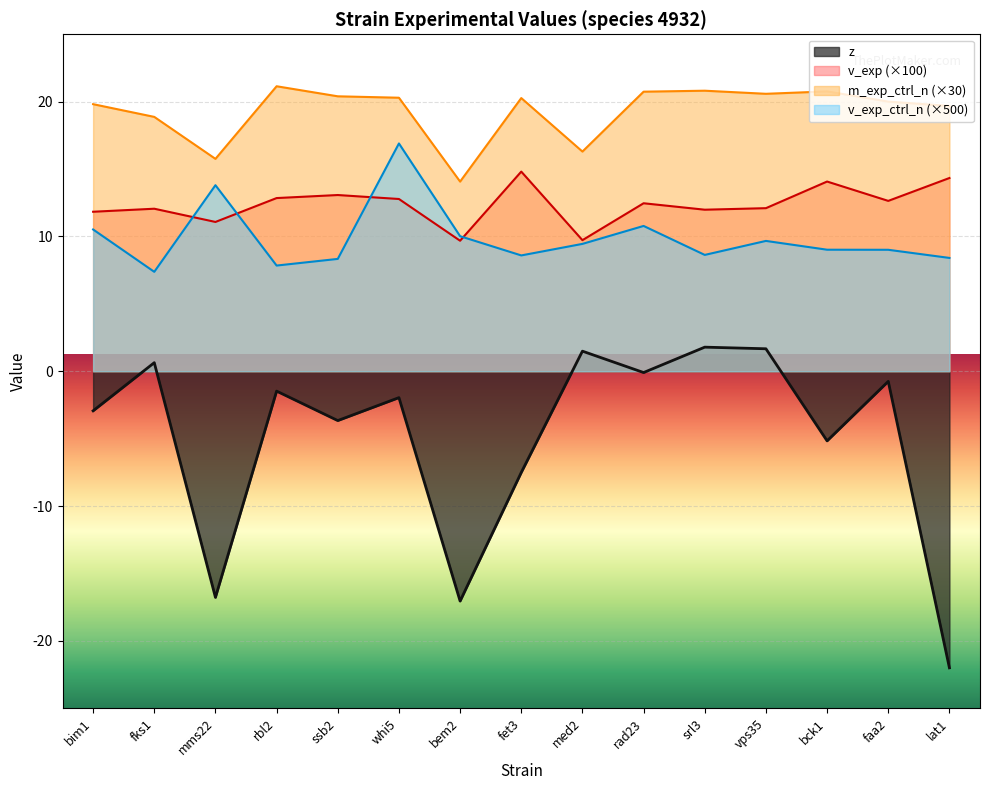

What are all the series names shown in the legend?

z, v_exp (×100), m_exp_ctrl_n (×30), v_exp_ctrl_n (×500)